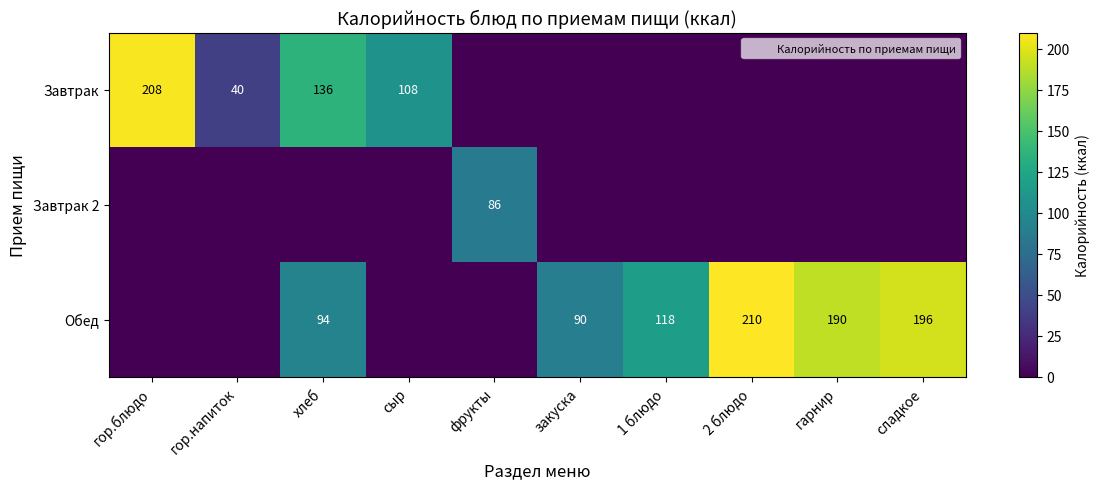

The Обед series shows 210.0 at 2 блюдо. True or false?

True